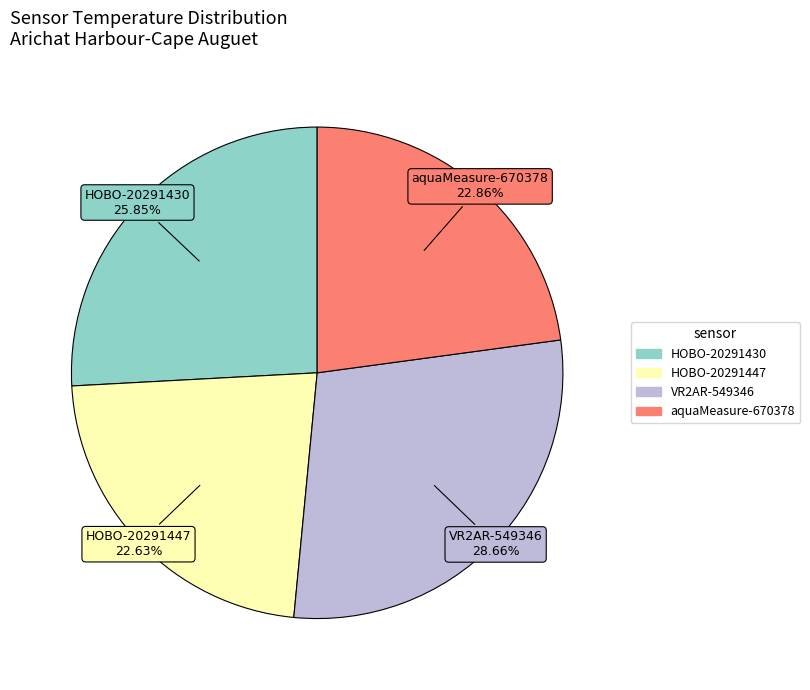

Which category has the biggest portion of the pie?

VR2AR-549346